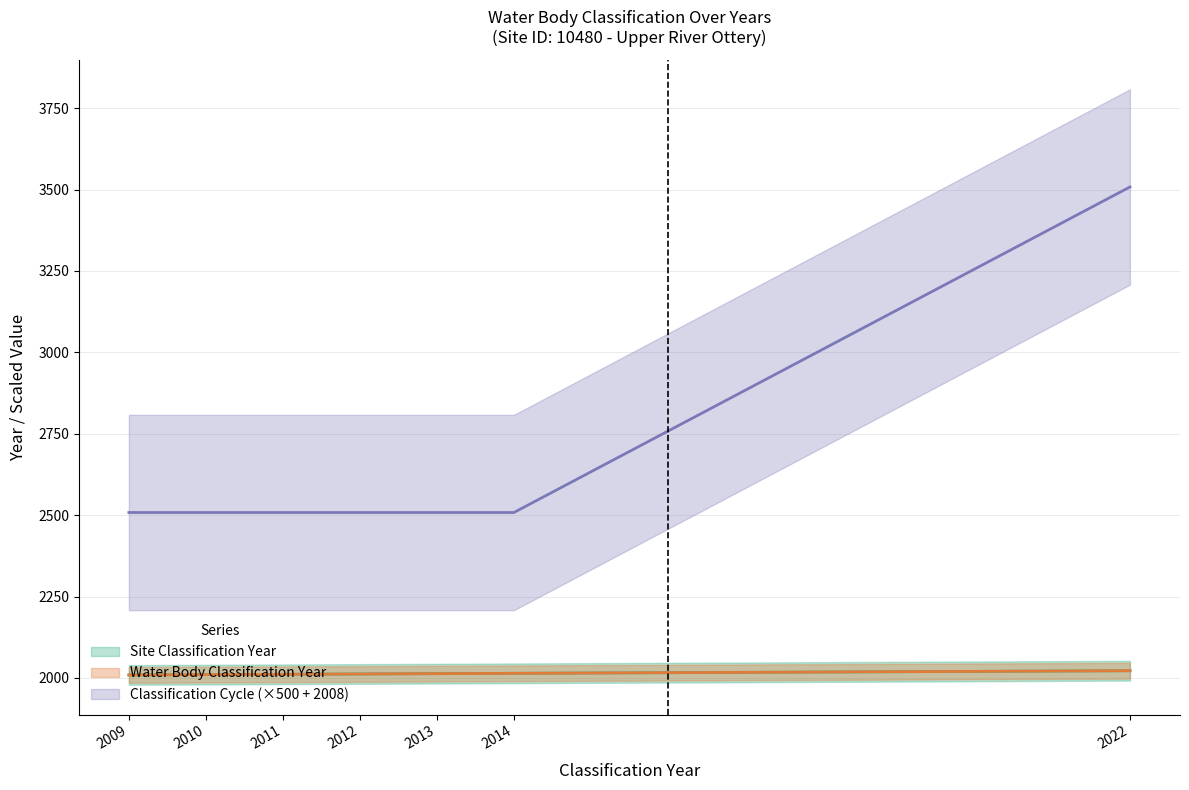

At which label does Site Classification Year reach its minimum?

2009